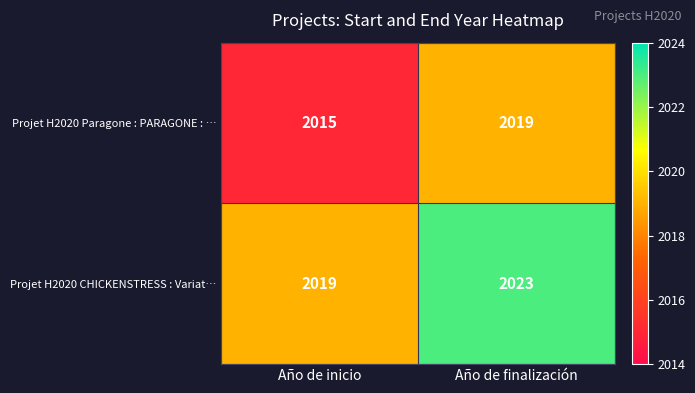

How many distinct data groups are displayed?

2